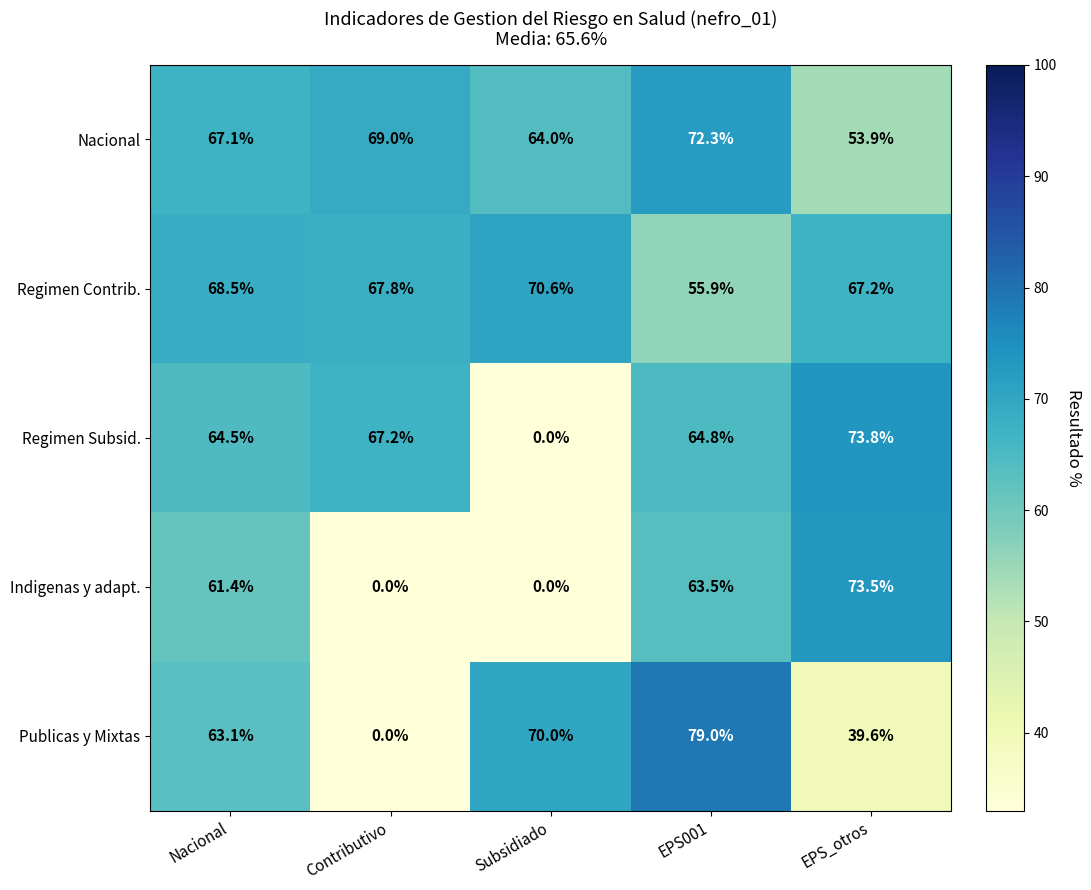

What is the difference between the Nacional values at Contributivo and EPS001?

3.3